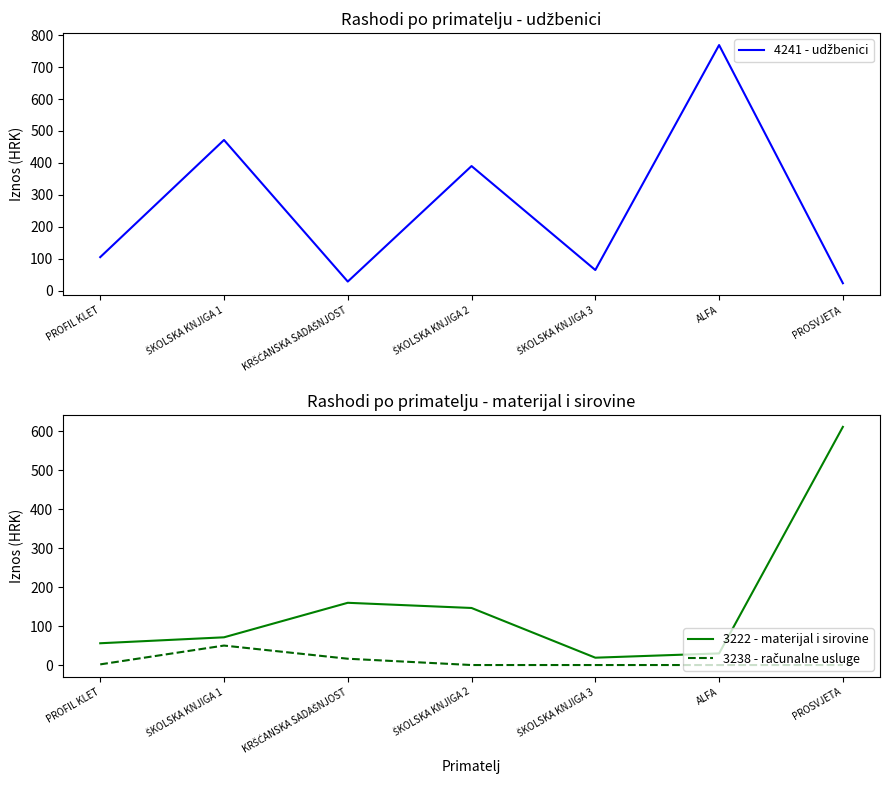

Reading left to right, transcribe all the data shown in this chart.

4241 - udžbenici: PROFIL KLET=104.8	ŠKOLSKA KNJIGA 1=471.7	KRŠĆANSKA SADAŠNJOST=28.3	ŠKOLSKA KNJIGA 2=390.0	ŠKOLSKA KNJIGA 3=64.4	ALFA=768.9	PROSVJETA=23.1
3222 - materijal i sirovine: PROFIL KLET=55.9	ŠKOLSKA KNJIGA 1=71.2	KRŠĆANSKA SADAŠNJOST=159.8	ŠKOLSKA KNJIGA 2=146.5	ŠKOLSKA KNJIGA 3=18.8	ALFA=29.9	PROSVJETA=611.7
3238 - računalne usluge: PROFIL KLET=1.7	ŠKOLSKA KNJIGA 1=50.0	KRŠĆANSKA SADAŠNJOST=16.2	ŠKOLSKA KNJIGA 2=0.0	ŠKOLSKA KNJIGA 3=0.0	ALFA=0.0	PROSVJETA=0.0